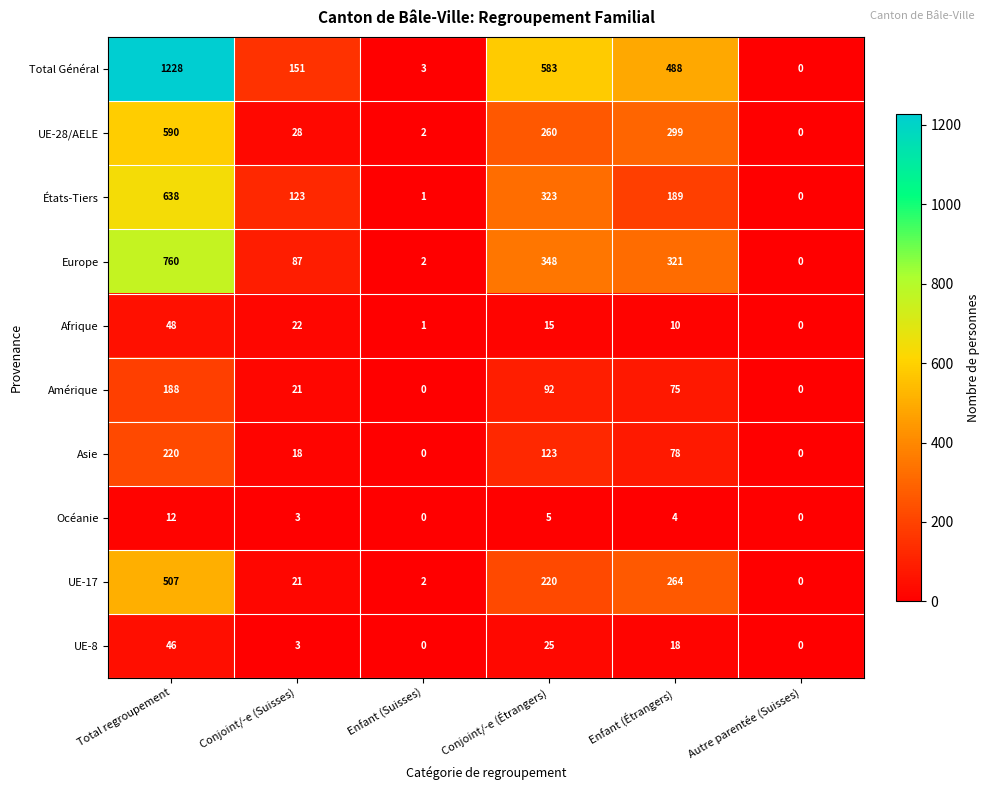

True or false: Océanie has a value of -7 at Enfant (Suisses).

False